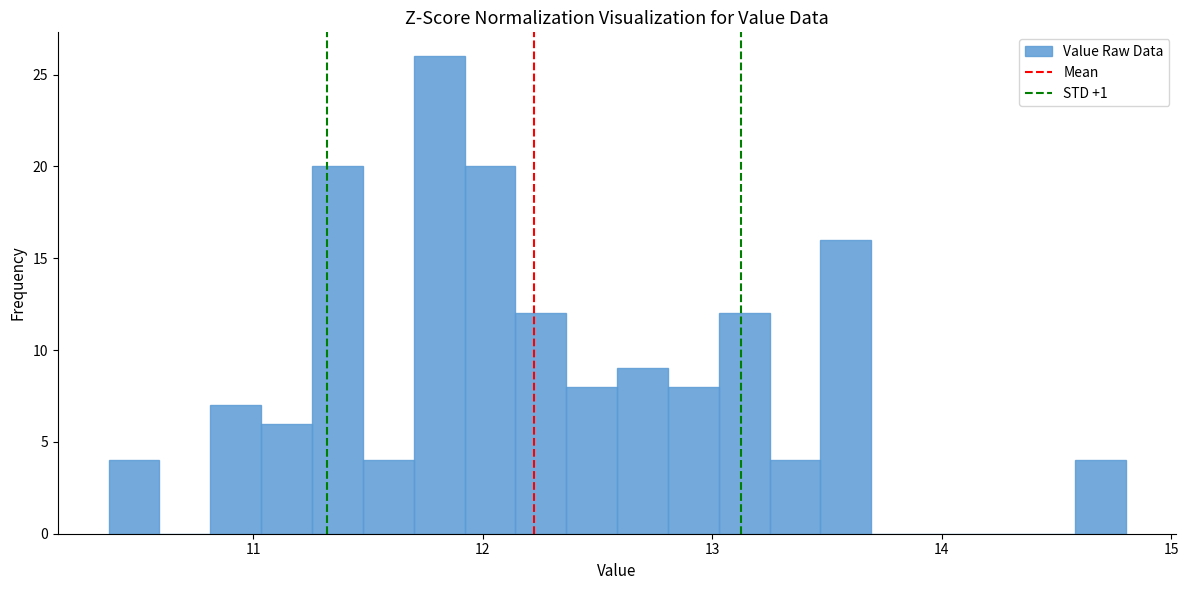

Around what value on the x-axis is the tallest bar? Give the approximate position of its centre, as read against the axis.

11.8